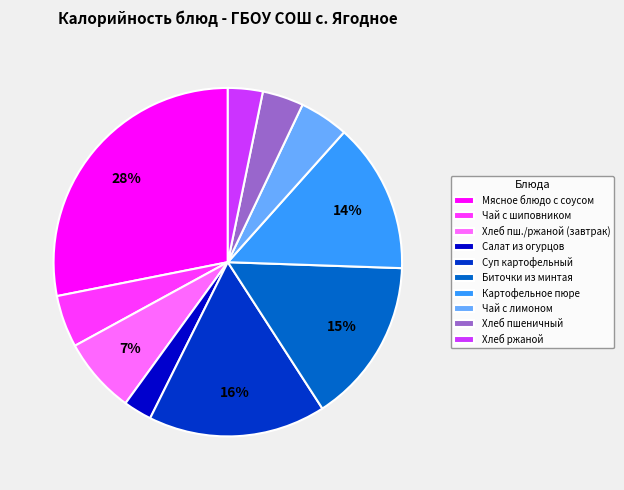

To the nearest percent, what is the difference between the largest and smallest slice percentages?

25%